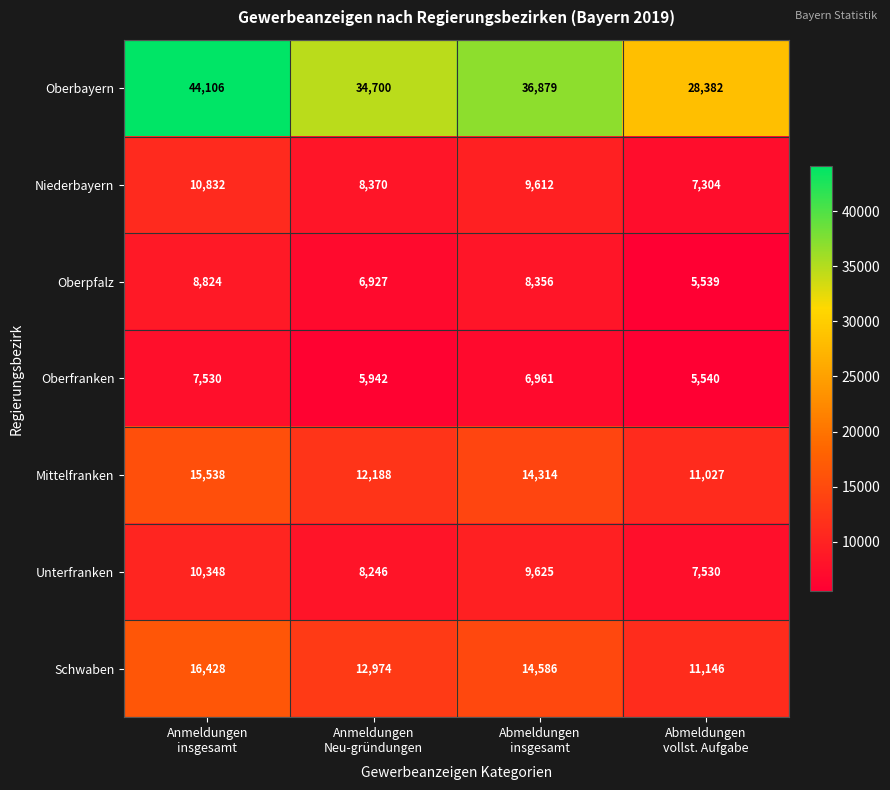

List the series in order of their peak value, highest first.

Oberbayern, Schwaben, Mittelfranken, Niederbayern, Unterfranken, Oberpfalz, Oberfranken